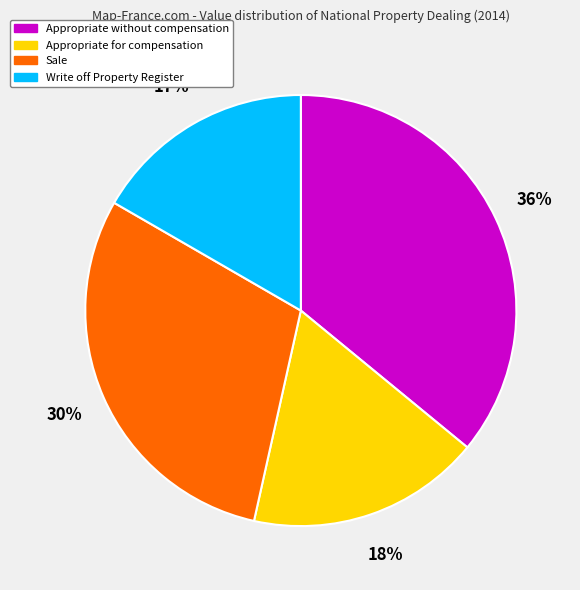

Which slice is the largest?

Appropriate without compensation